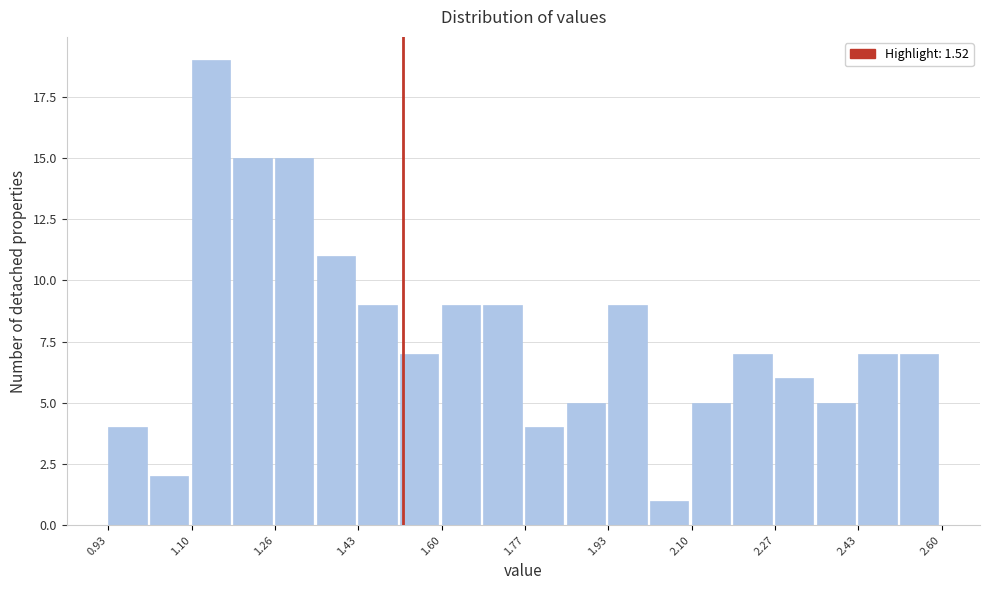

Which range on the x-axis has the tallest bar?

1.10 to 1.18